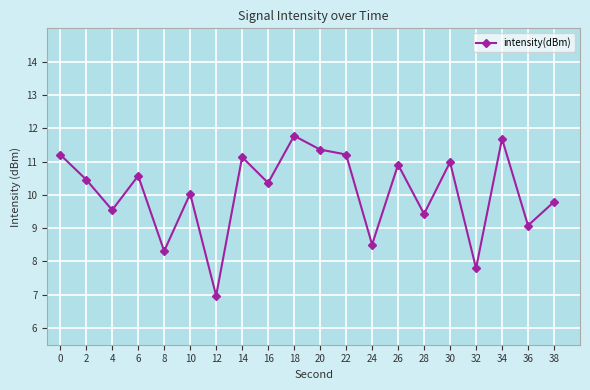

True or false: there are more than 2 points higher than both neighbors.

True